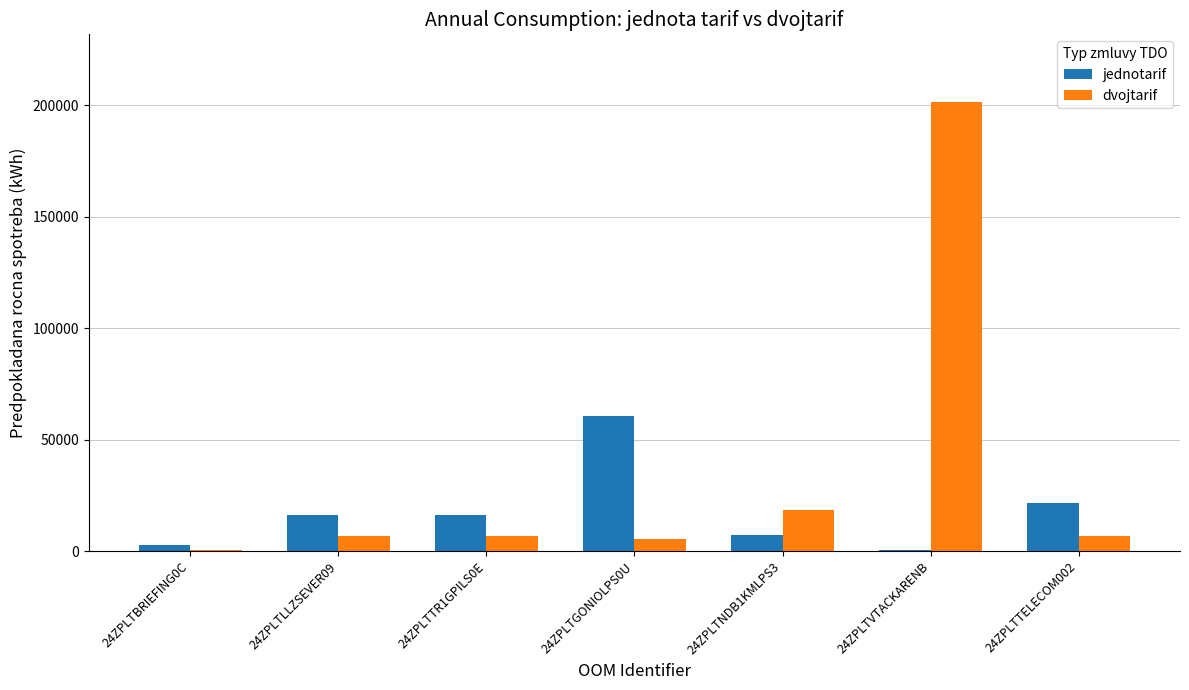

The jednotarif series shows 21439 at 24ZPLTTELECOM002. True or false?

True